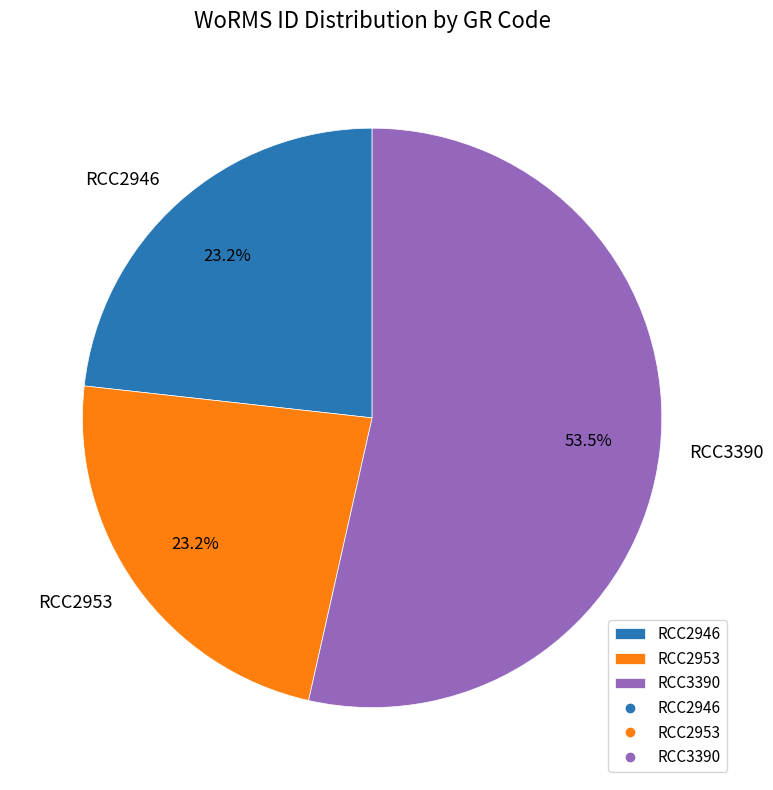

Which category has the biggest portion of the pie?

RCC3390